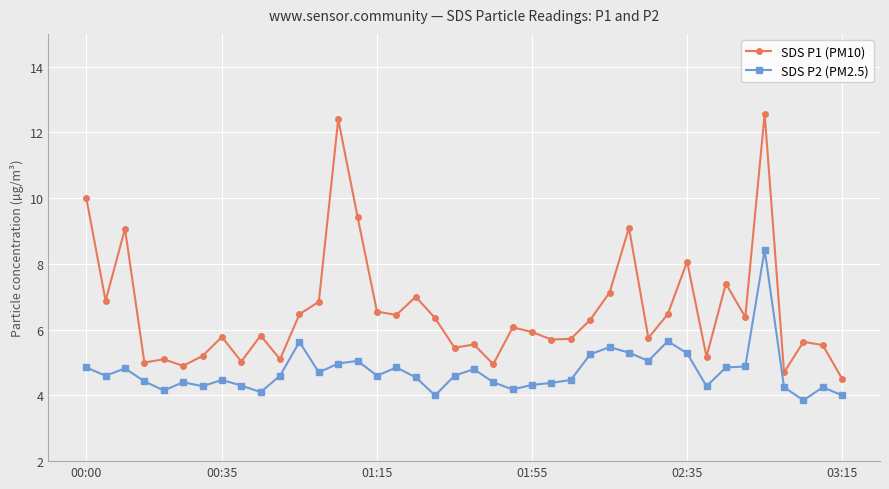

What is the average value of the SDS P1 (PM10) series?

6.6